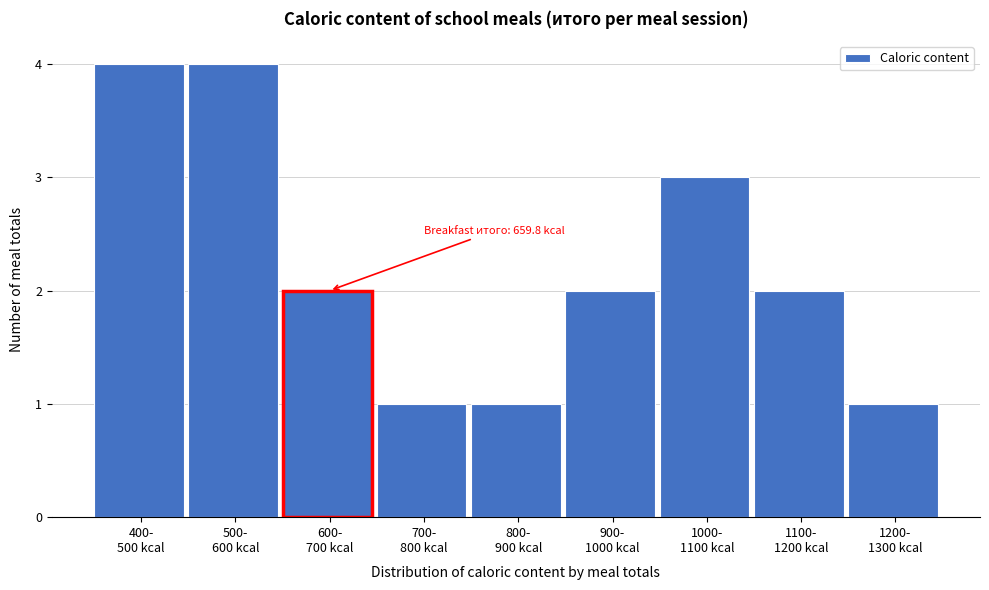

Reading left to right, transcribe all the data shown in this chart.

4	4	2	1	1	2	3	2	1